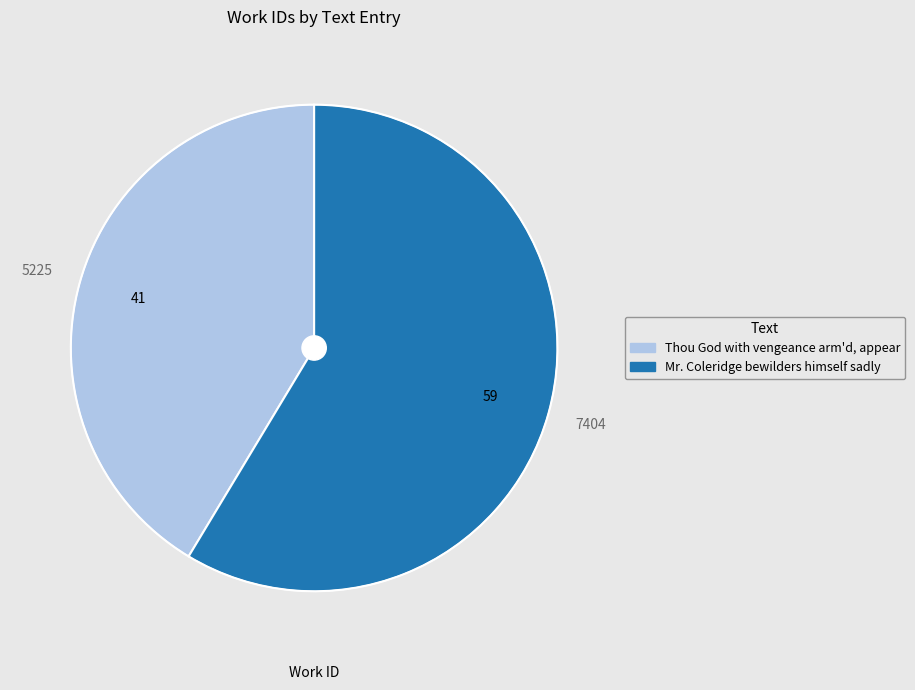

Rank the categories by value from highest to lowest.

Mr. Coleridge bewilders himself sadly, Thou God with vengeance arm'd, appear